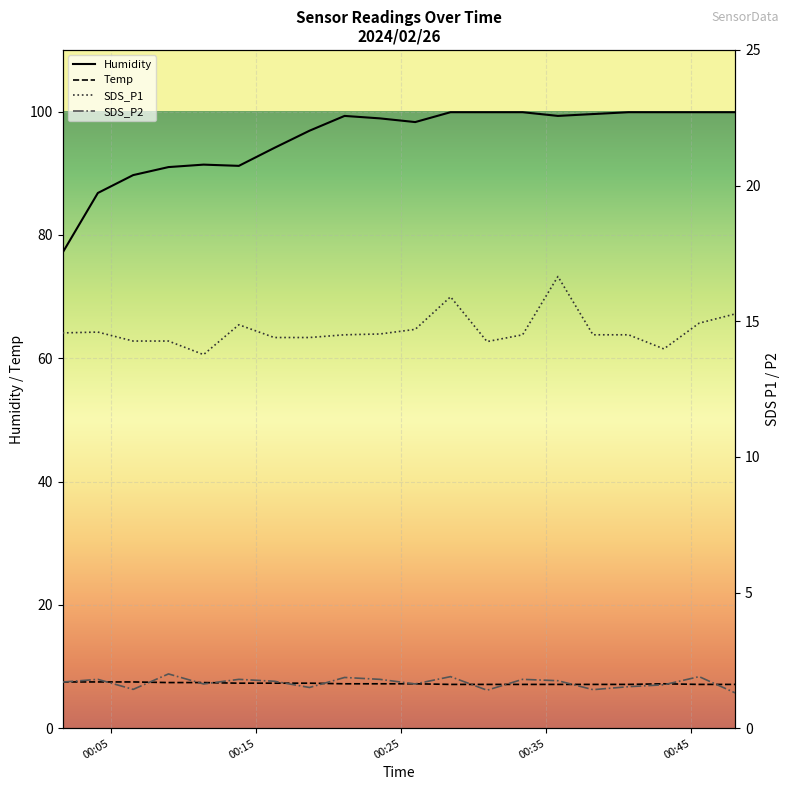

What is the approximate value of Humidity at 2024/02/26 00:08:58?

91.0